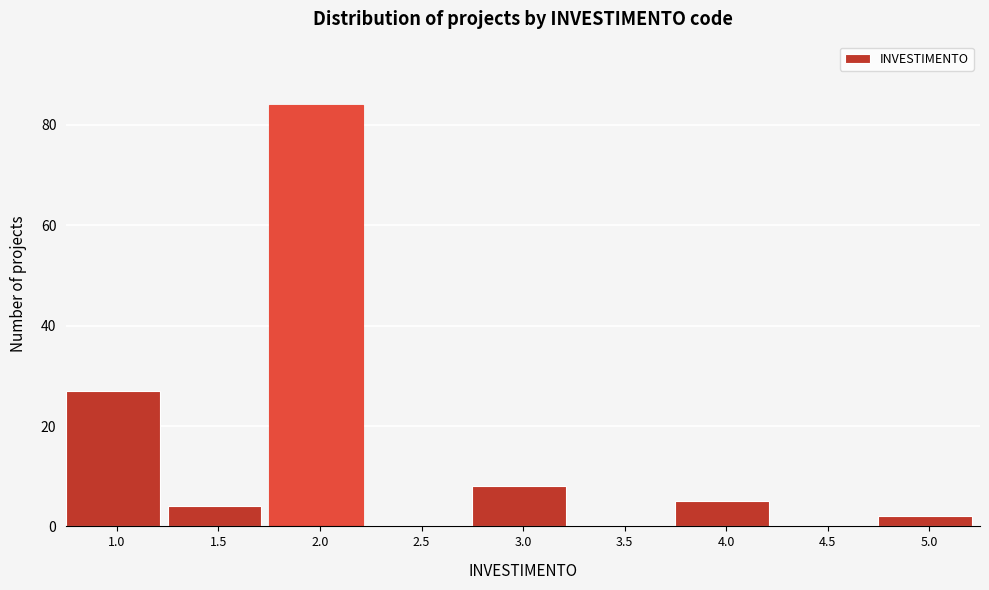

Reading left to right, extract all data points from this chart.

1.0=27	1.5=4	2.0=84	2.5=0	3.0=8	3.5=0	4.0=5	4.5=0	5.0=2